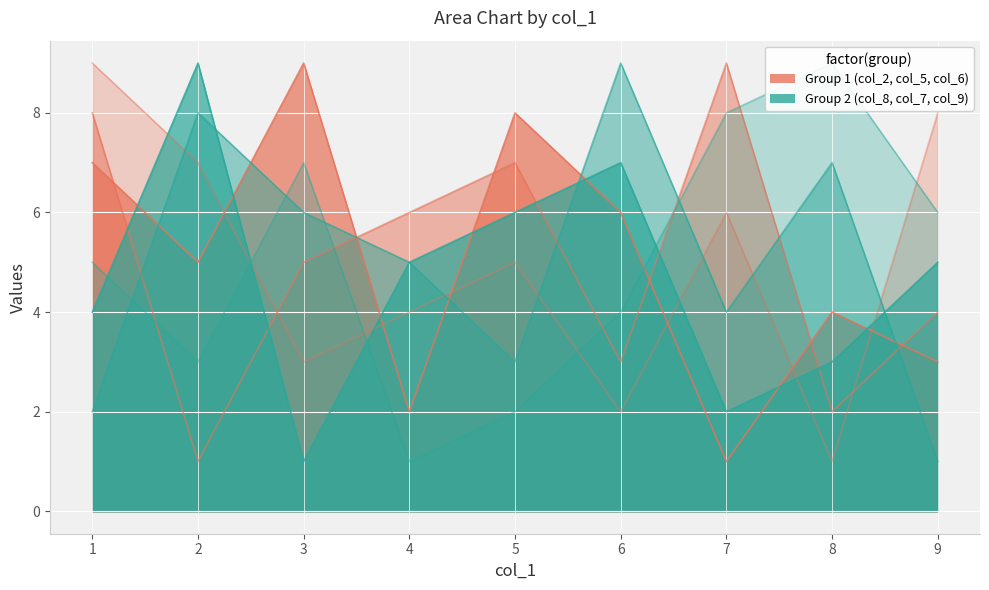

Rank the categories by col_7 value from lowest to highest.

9, 1, 5, 7, 4, 3, 8, 2, 6